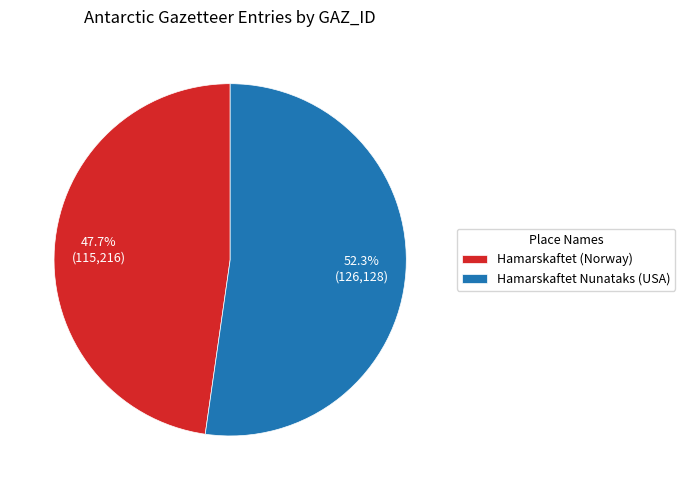

To the nearest percent, what is the average slice percentage?

50%